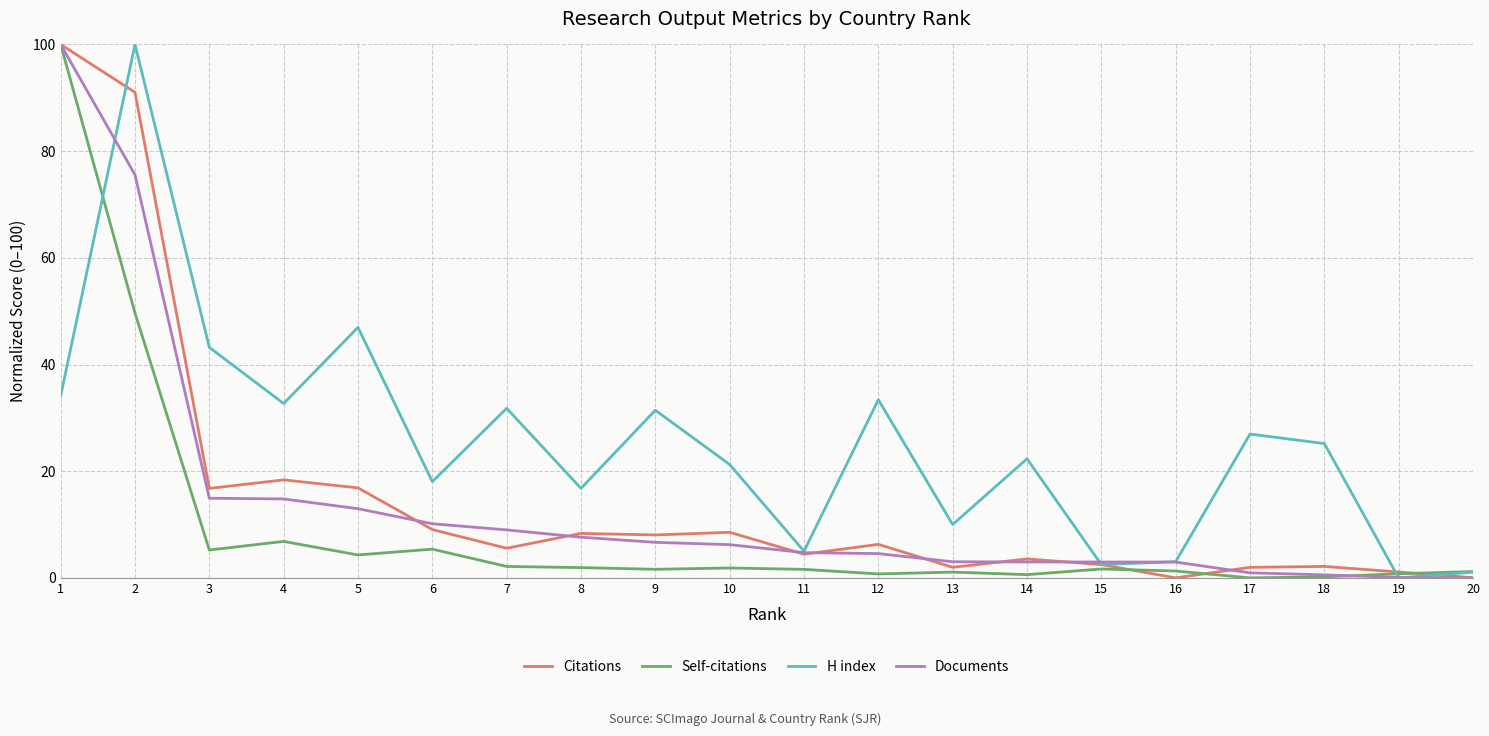

Which series has the largest total across all categories?

H index